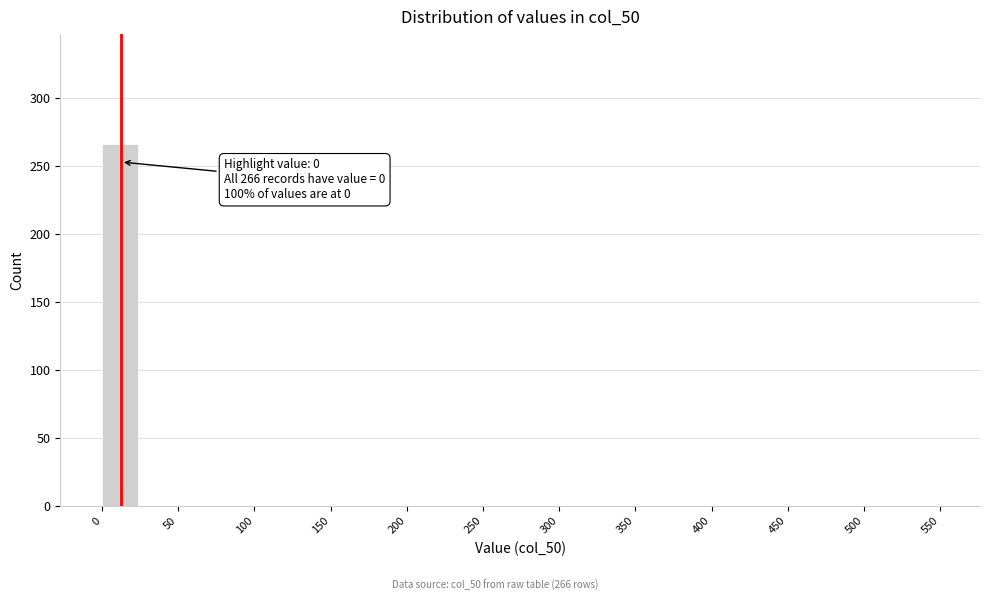

Over which range of the x-axis is the bar tallest?

0 to 25